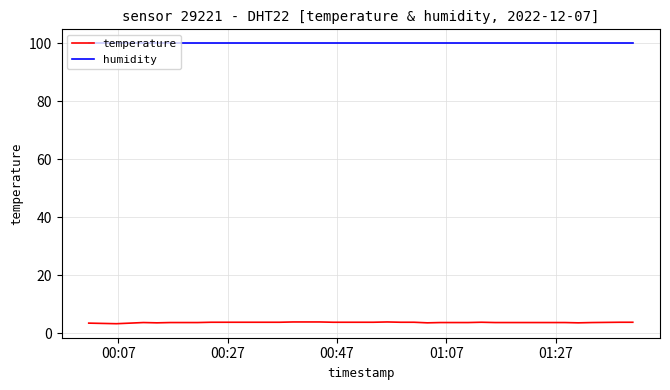

Which series has the largest total across all categories?

humidity